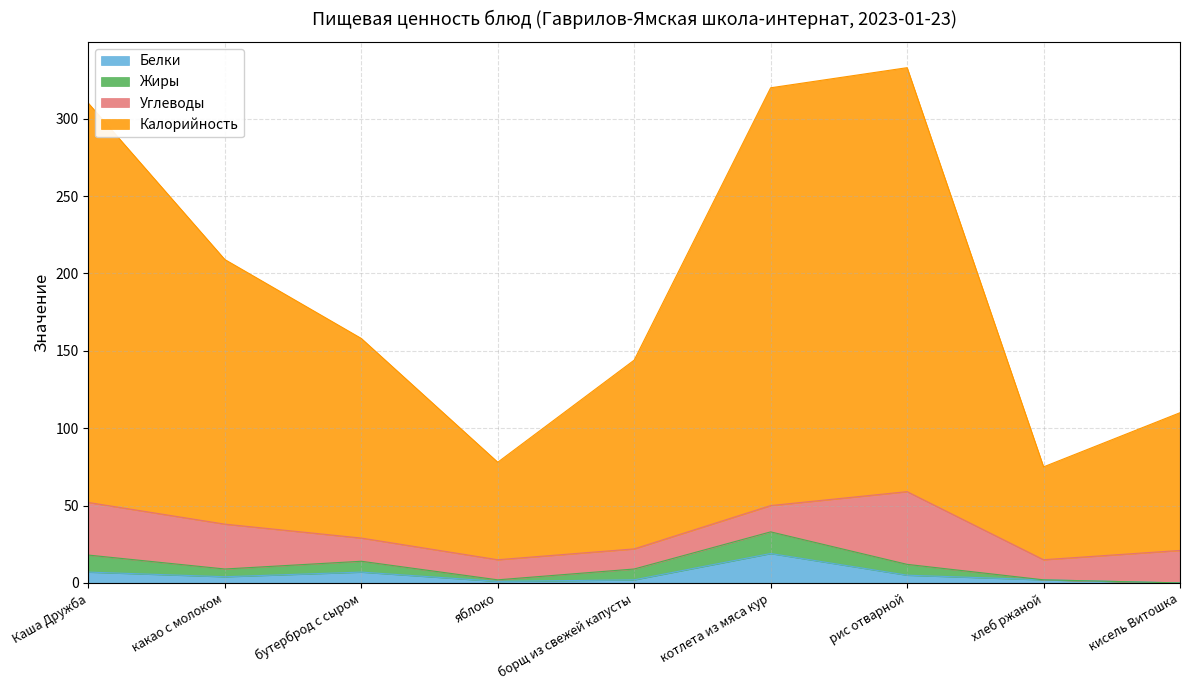

How many data points in Калорийность are above 158?

4